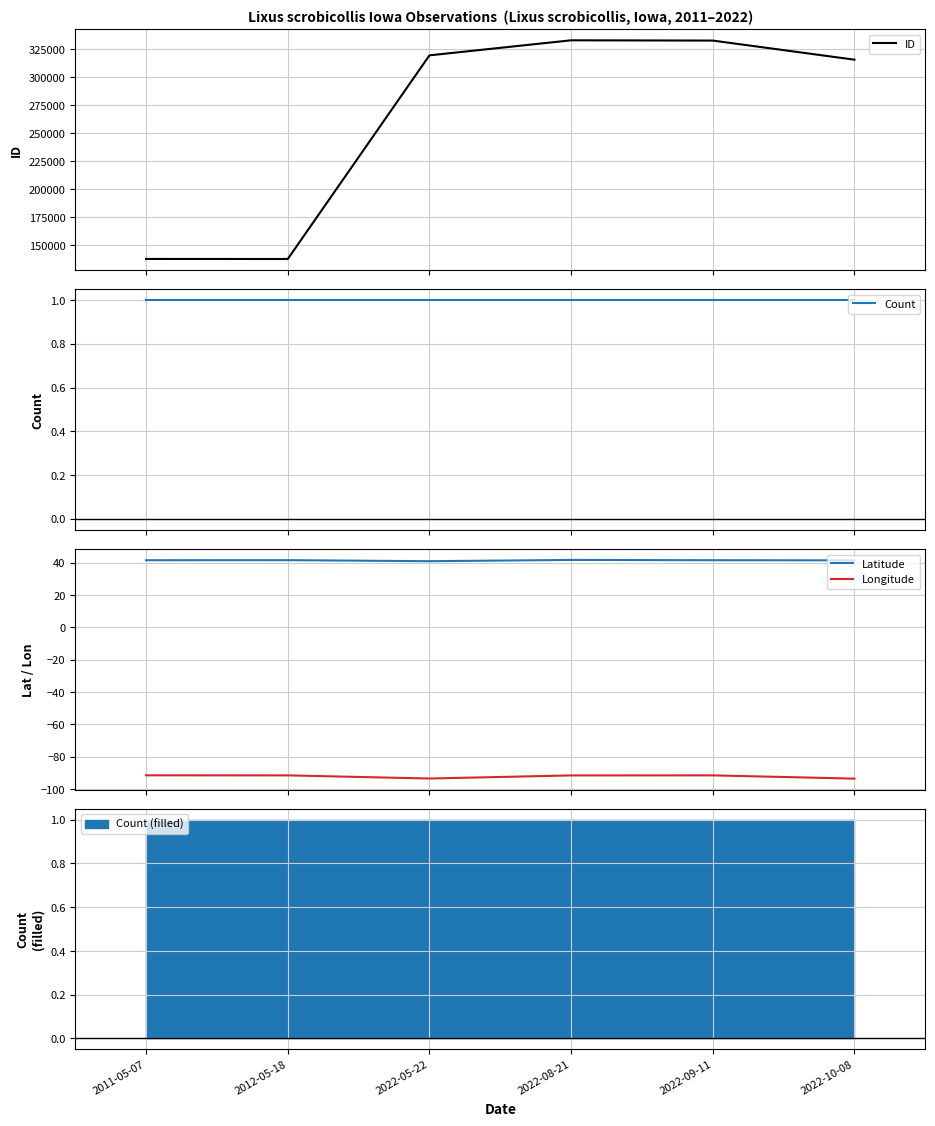

What are all the series names shown in the legend?

ID, Count, Latitude, Longitude